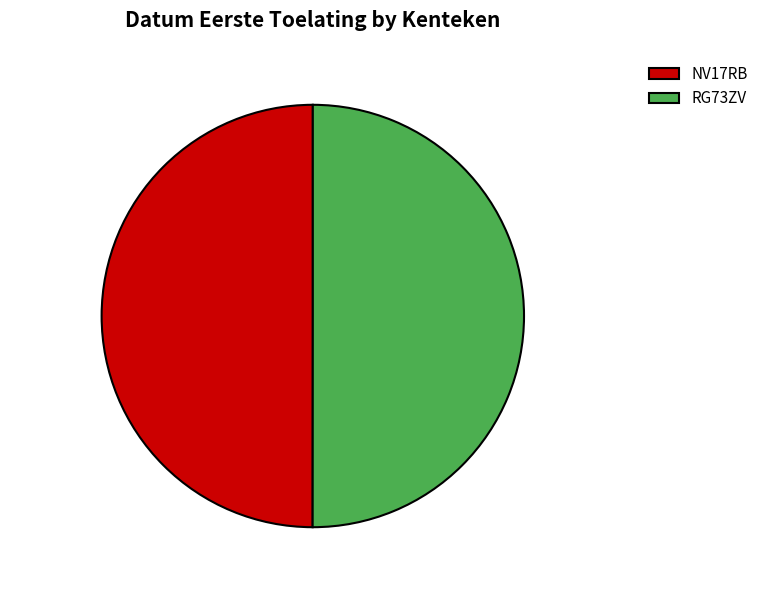

Approximately how many times larger is the value at NV17RB compared to RG73ZV?

1.0